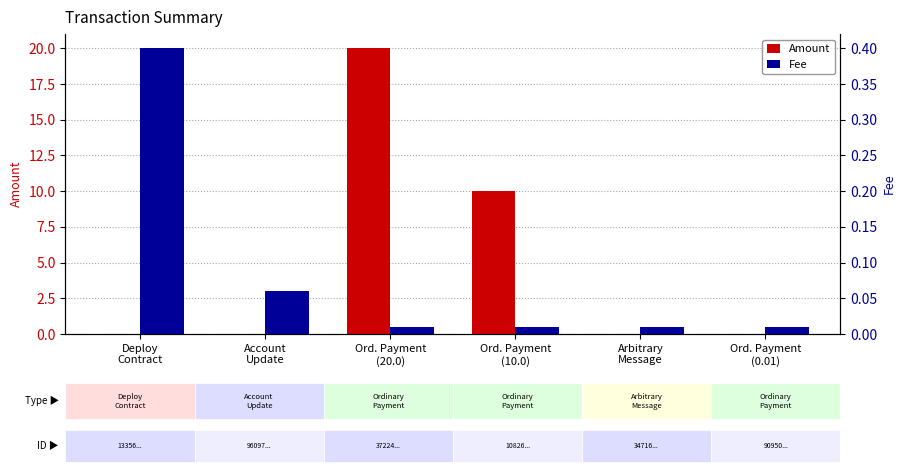

Is it true that Fee equals 0.4 at Deploy
Contract?

True